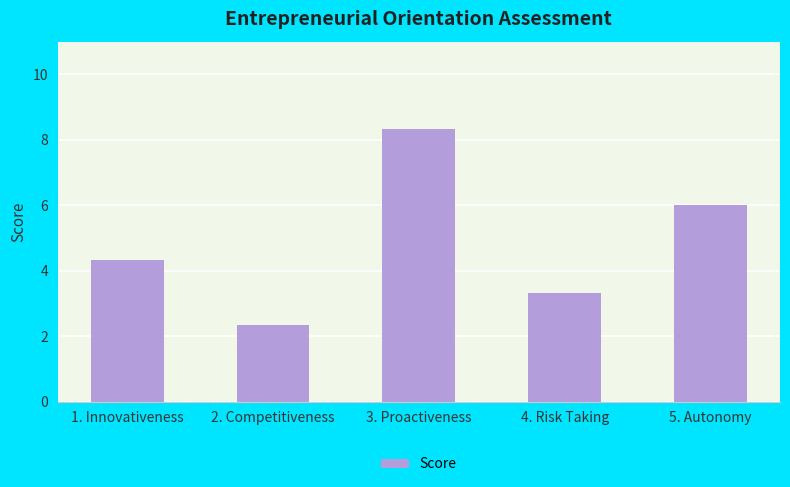

The value at 5. Autonomy is 2.9. True or false?

False